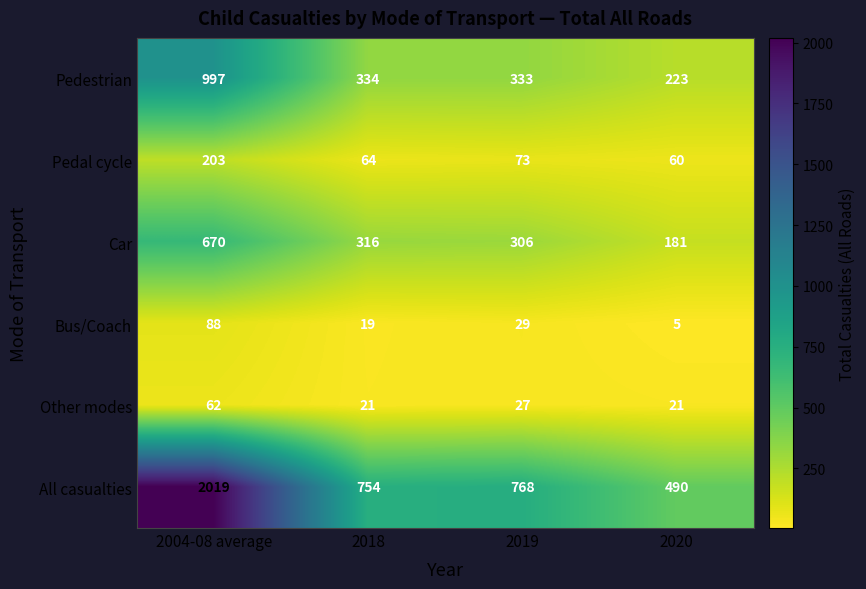

What is the total value across all series at 2019?

1536